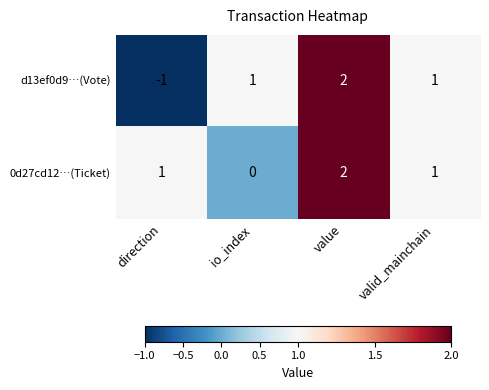

At which category is the sum across all series the highest?

value